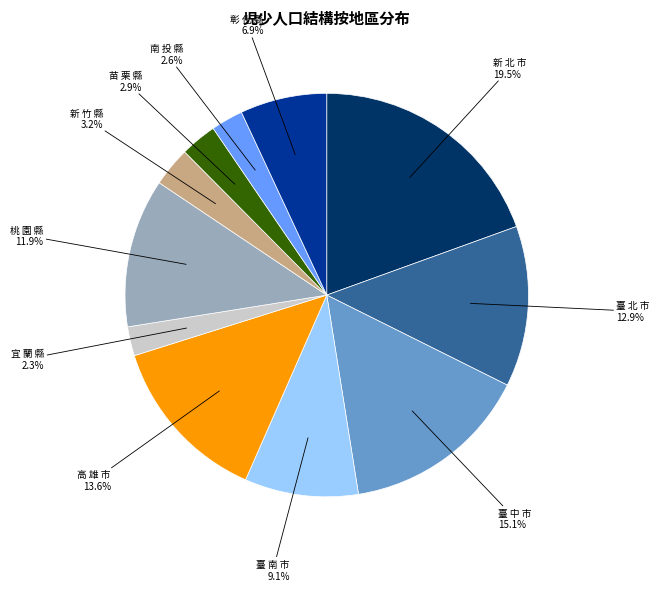

Does any single category account for the majority?

No